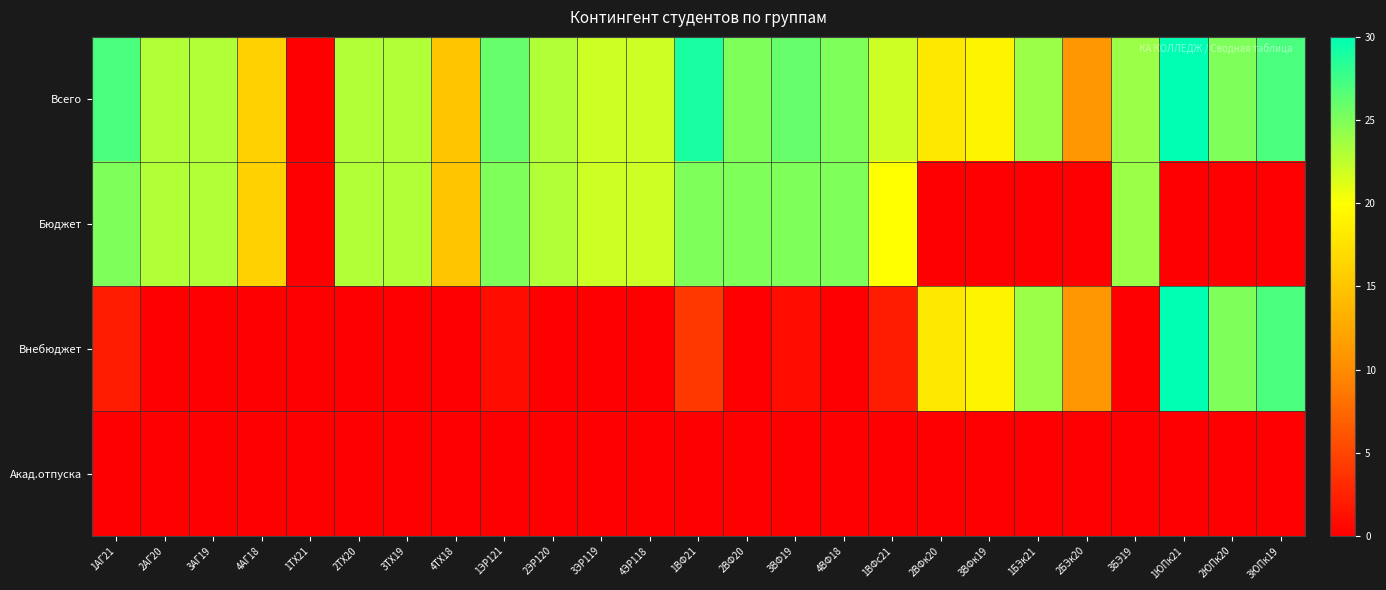

Reading right to left, extract all data points from this chart.

Всего: 3ЮПк19=27	2ЮПк20=25	1ЮПк21=30	3БЭ19=24	2БЭк20=11	1БЭк21=24	3ВФк19=19	2ВФк20=18	1ВФс21=22	4ВФ18=25	3ВФ19=26	2ВФ20=25	1ВФ21=29	4ЭР118=22	3ЭР119=22	2ЭР120=23	1ЭР121=26	4ТХ18=15	3ТХ19=23	2ТХ20=23	1ТХ21=0	4АГ18=16	3АГ19=23	2АГ20=23	1АГ21=27
Бюджет: 3ЮПк19=0	2ЮПк20=0	1ЮПк21=0	3БЭ19=24	2БЭк20=0	1БЭк21=0	3ВФк19=0	2ВФк20=0	1ВФс21=20	4ВФ18=25	3ВФ19=25	2ВФ20=25	1ВФ21=25	4ЭР118=22	3ЭР119=22	2ЭР120=23	1ЭР121=25	4ТХ18=15	3ТХ19=23	2ТХ20=23	1ТХ21=0	4АГ18=16	3АГ19=23	2АГ20=23	1АГ21=25
Внебюджет: 3ЮПк19=27	2ЮПк20=25	1ЮПк21=30	3БЭ19=0	2БЭк20=11	1БЭк21=24	3ВФк19=19	2ВФк20=18	1ВФс21=2	4ВФ18=0	3ВФ19=1	2ВФ20=0	1ВФ21=4	4ЭР118=0	3ЭР119=0	2ЭР120=0	1ЭР121=1	4ТХ18=0	3ТХ19=0	2ТХ20=0	1ТХ21=0	4АГ18=0	3АГ19=0	2АГ20=0	1АГ21=2
Акад.отпуска: 3ЮПк19=0	2ЮПк20=0	1ЮПк21=0	3БЭ19=0	2БЭк20=0	1БЭк21=0	3ВФк19=0	2ВФк20=0	1ВФс21=0	4ВФ18=0	3ВФ19=0	2ВФ20=0	1ВФ21=0	4ЭР118=0	3ЭР119=0	2ЭР120=0	1ЭР121=0	4ТХ18=0	3ТХ19=0	2ТХ20=0	1ТХ21=0	4АГ18=0	3АГ19=0	2АГ20=0	1АГ21=0